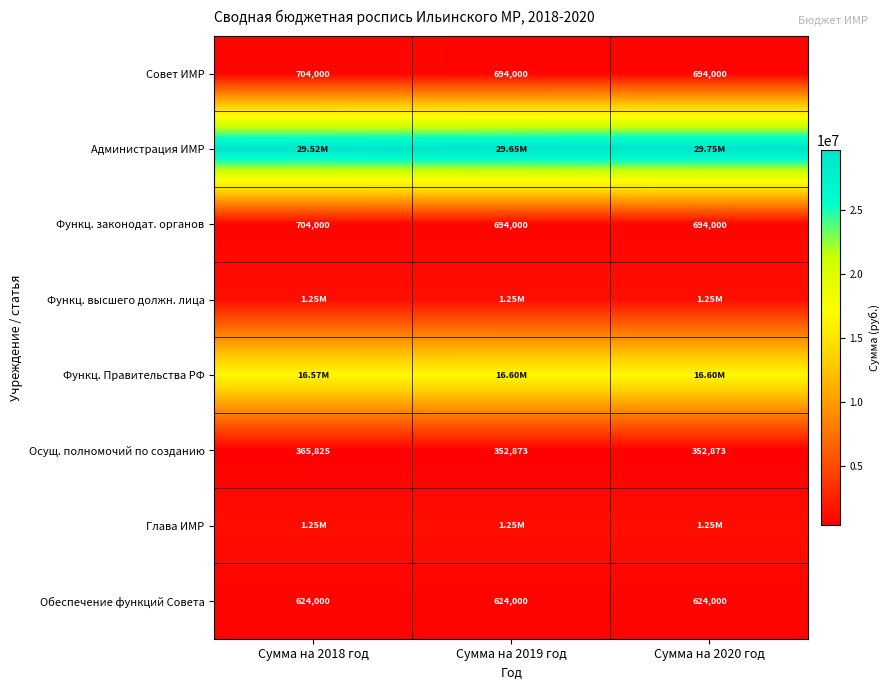

What is the minimum value shown in the chart?

352873.0